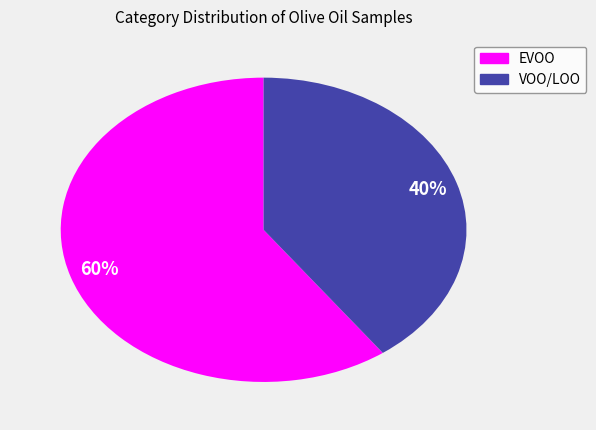

Approximately how many times larger is the value at VOO/LOO compared to EVOO?

0.7